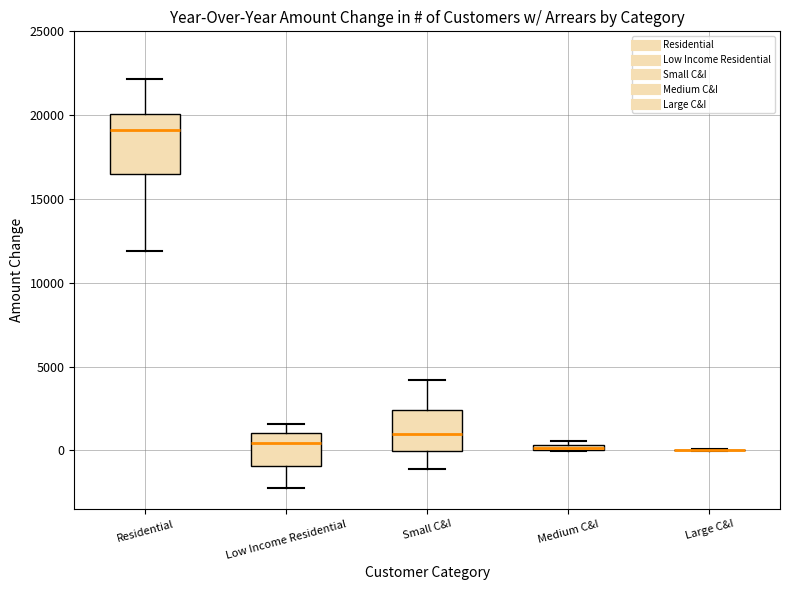

Which box is the tallest, from its lower edge to its upper edge?

Residential